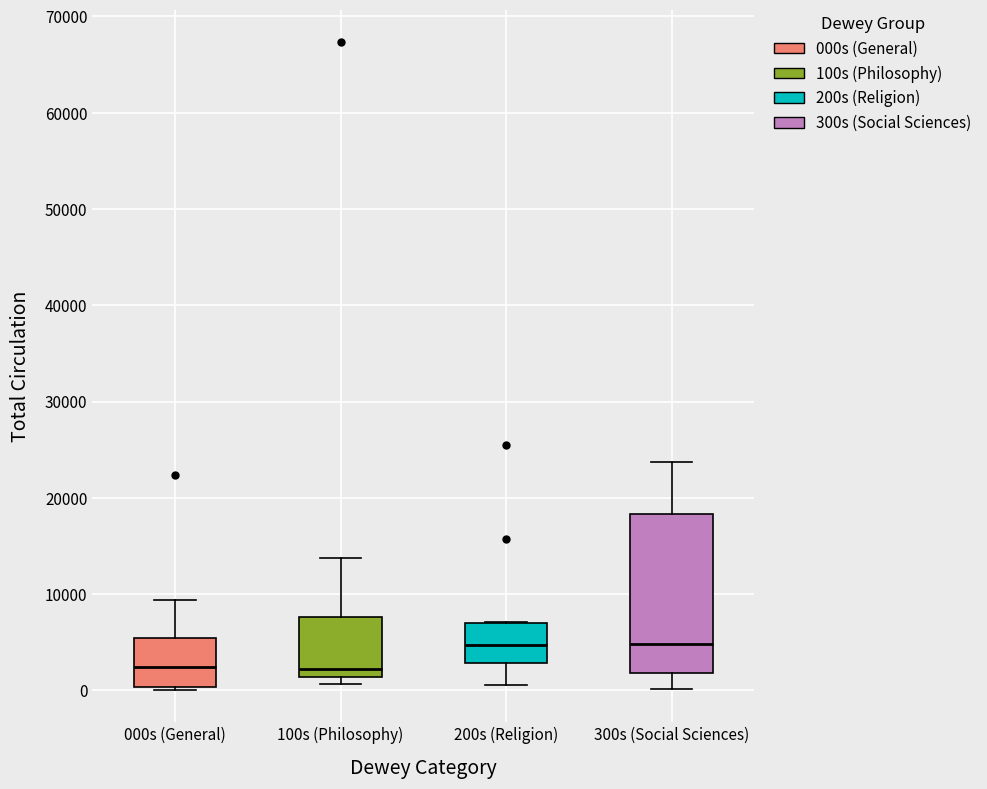

Comparing the boxes themselves (not the whiskers), which one is the tallest?

300s (Social Sciences)